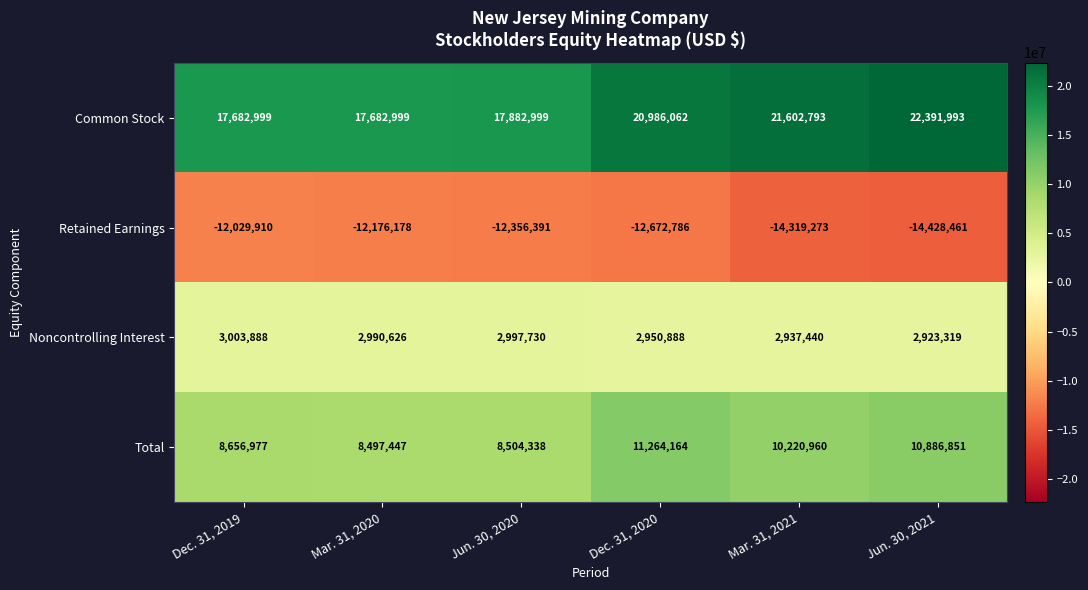

What is the difference between the maximum and minimum values in the Retained Earnings series?

2398551